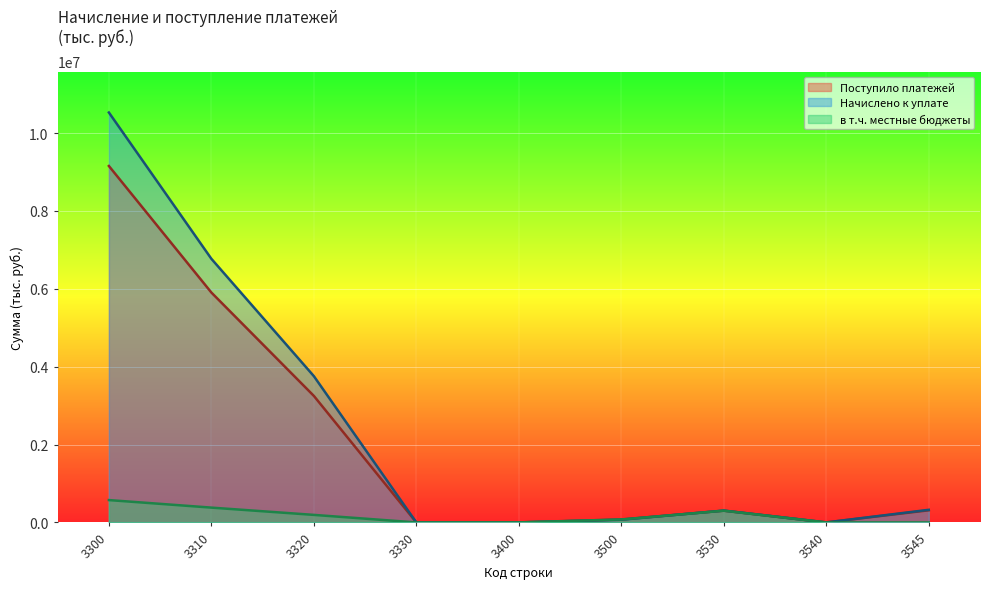

At which label does Поступило платежей reach its peak?

3300